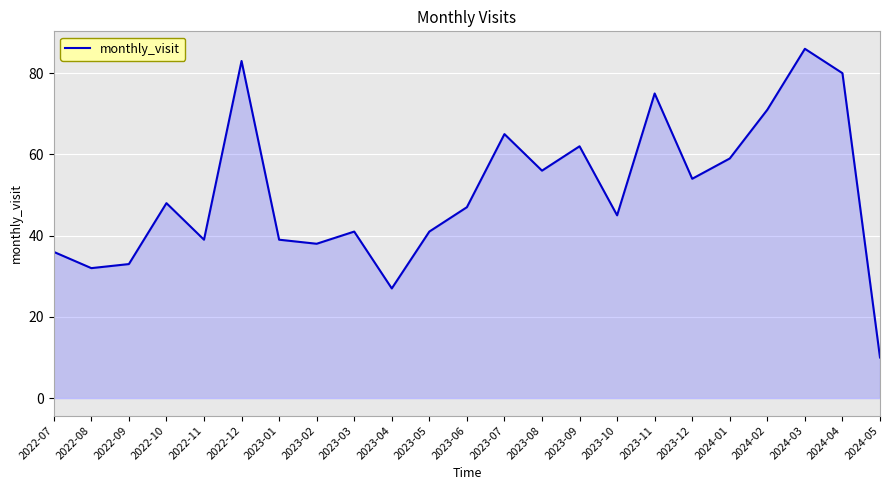

Approximately how many times larger is the value at 2023-05 compared to 2023-09?

0.7